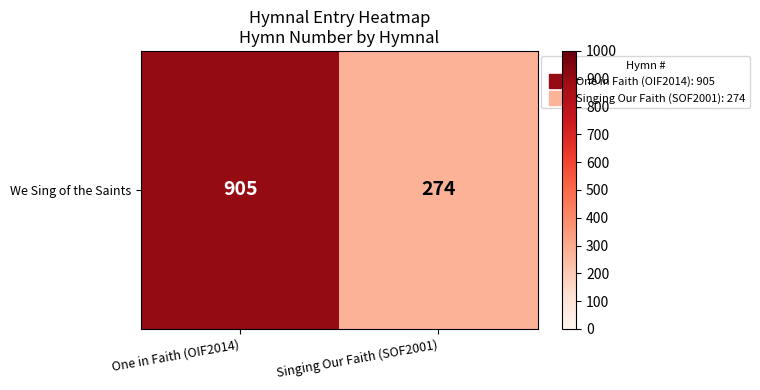

What is the difference between the values at Singing Our Faith (SOF2001) and One in Faith (OIF2014)?

631